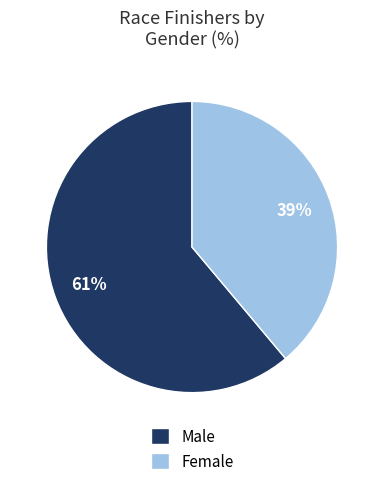

Which category has the smallest portion of the pie?

Female